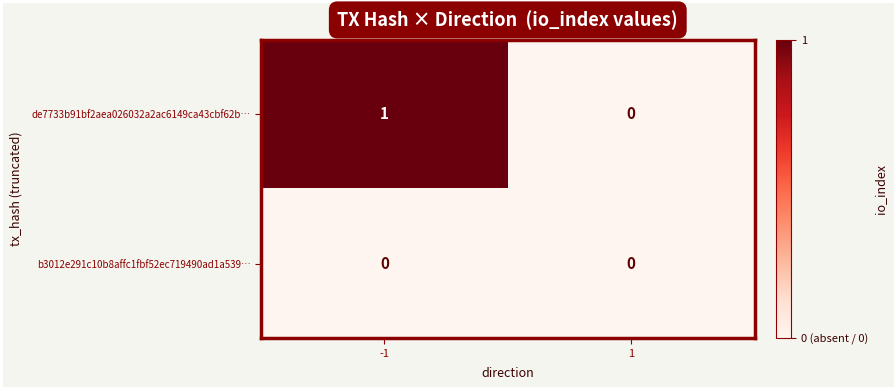

Which series has the widest spread of values?

de7733b91bf2aea026032a2ac6149ca43cbf62b…